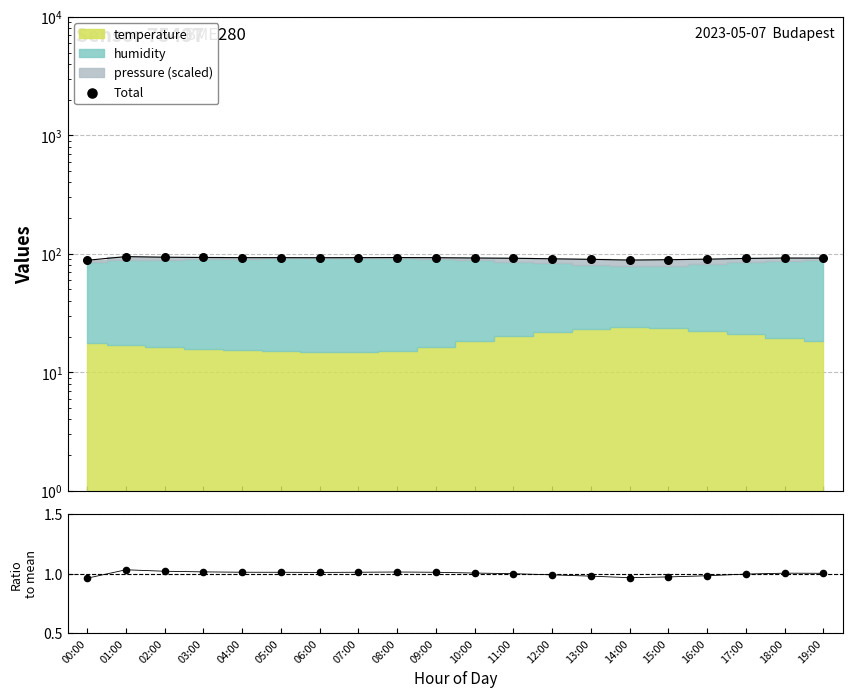

At which category is the sum across all series the highest?

01:00